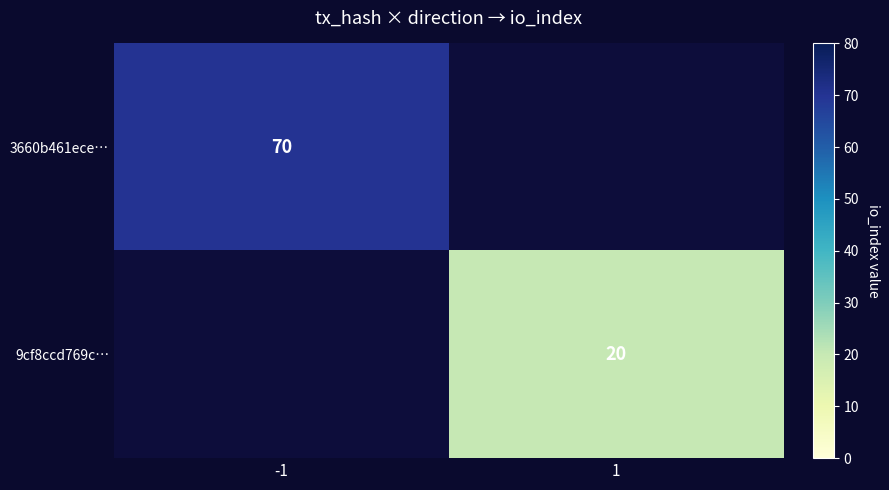

Is it true that 3660b461ece… equals 118 at -1?

False